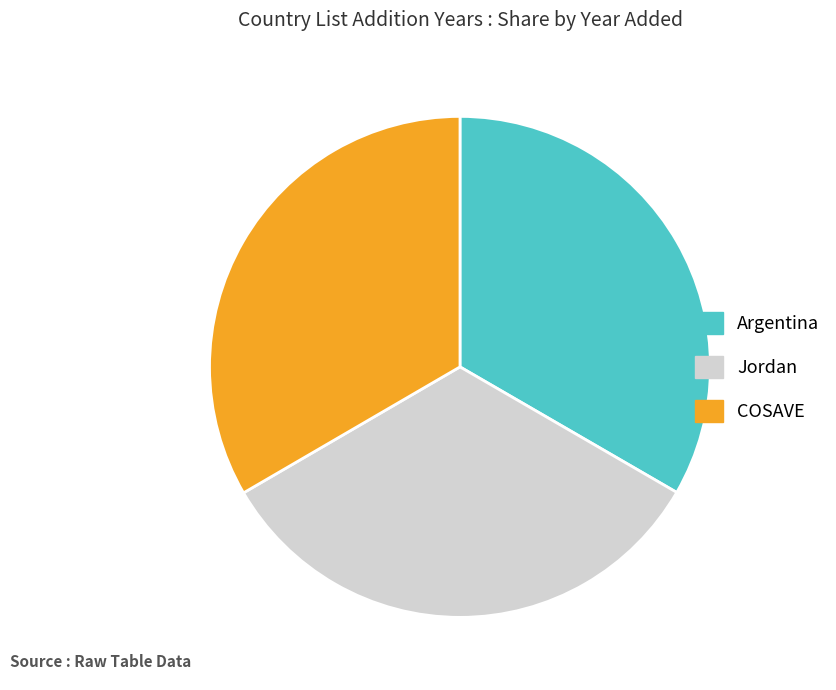

What is the ratio of the value at Jordan to the value at COSAVE?

1.0